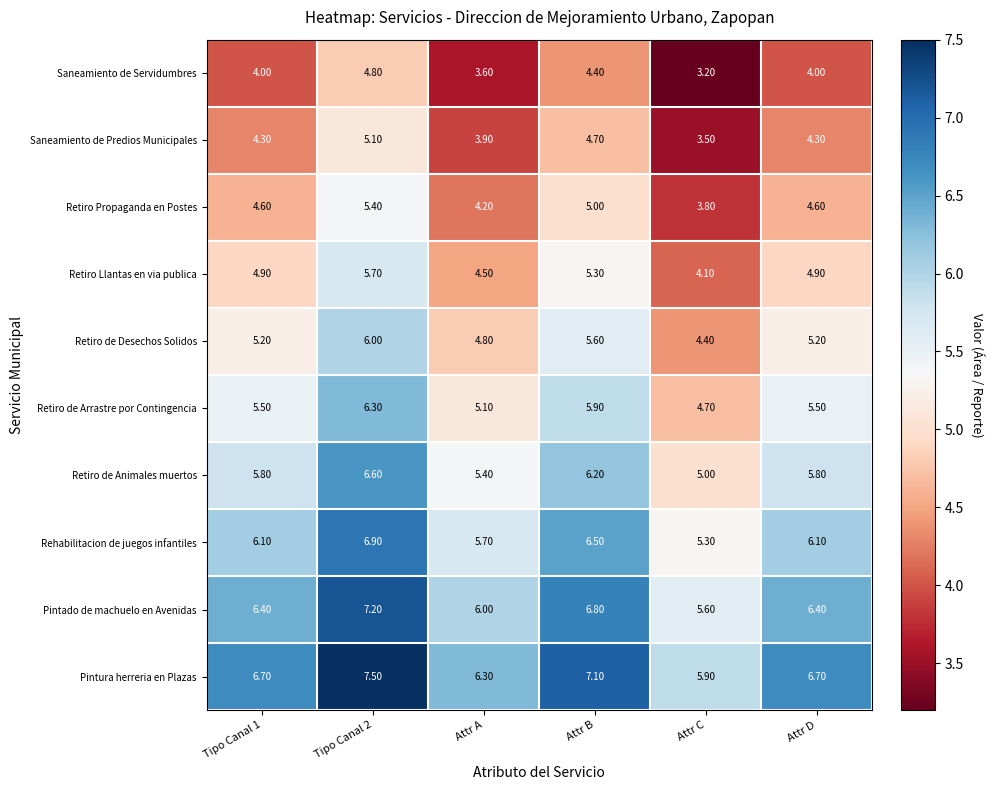

Where is Retiro de Arrastre por Contingencia nearest to the value 5?

Attr A